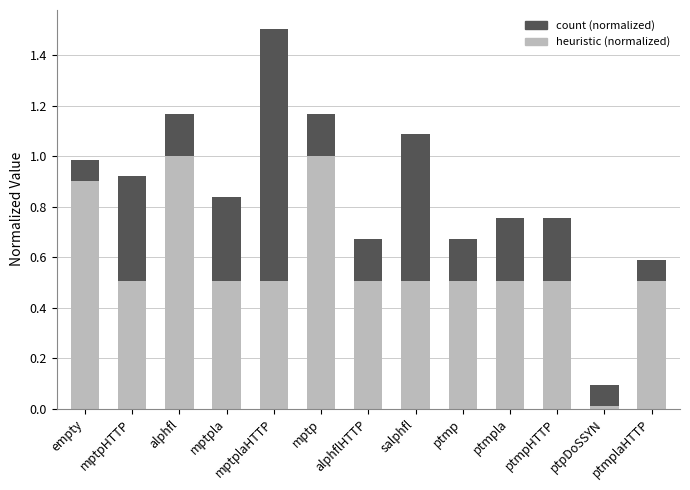

At which label does heuristic (normalized) reach its minimum?

ptpDoSSYN